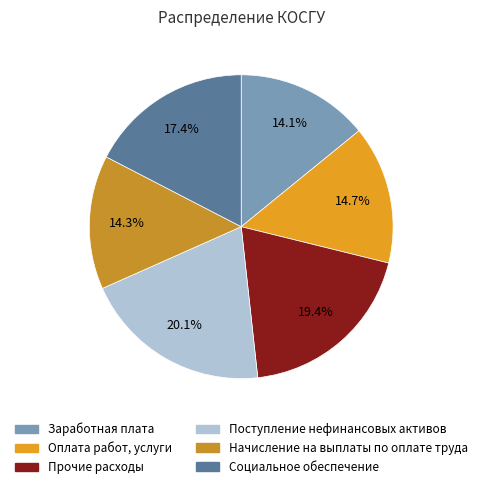

Does any single category account for the majority?

No